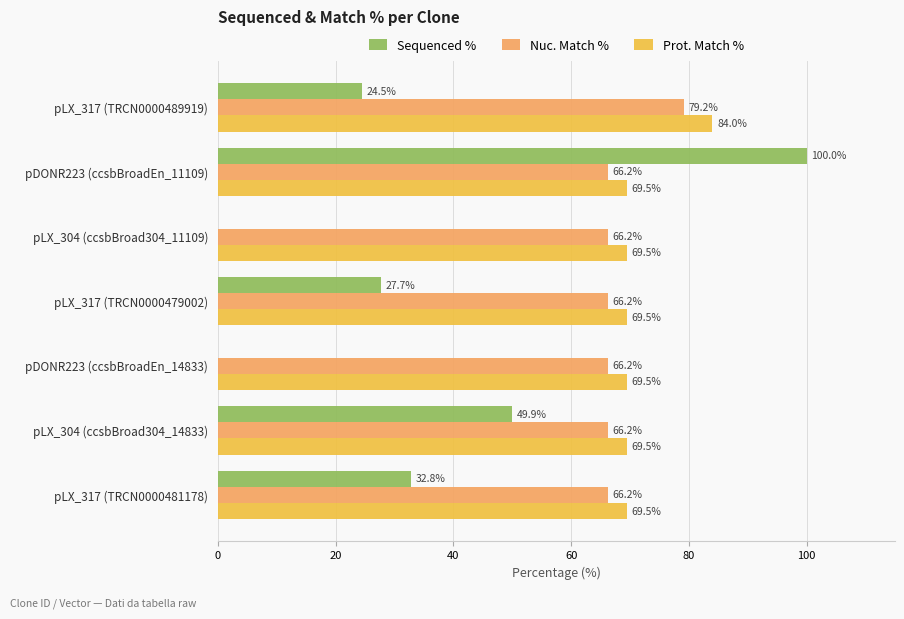

What is the greatest value displayed?

100.0